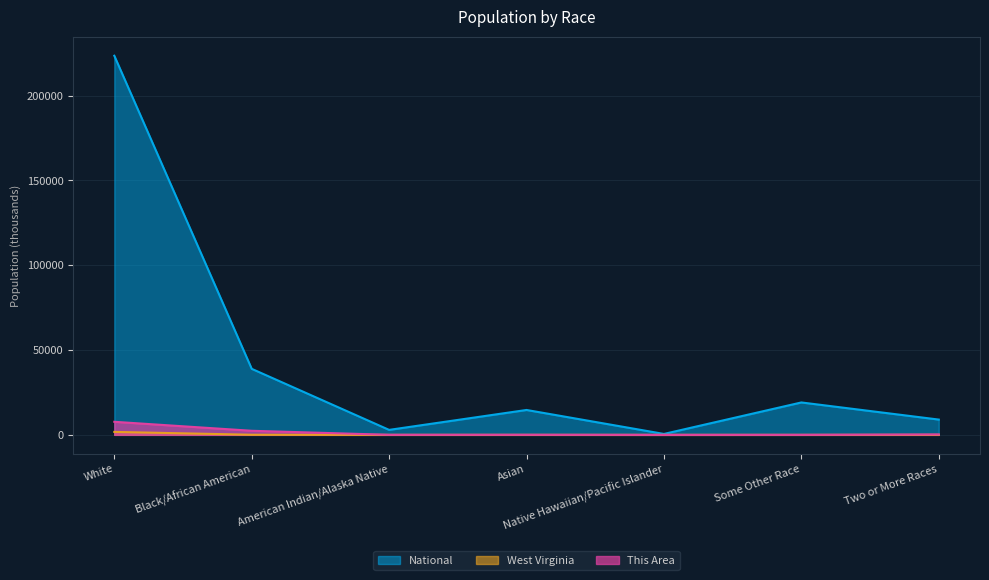

Rank the series at Two or More Races from highest to lowest value.

National, This Area, West Virginia